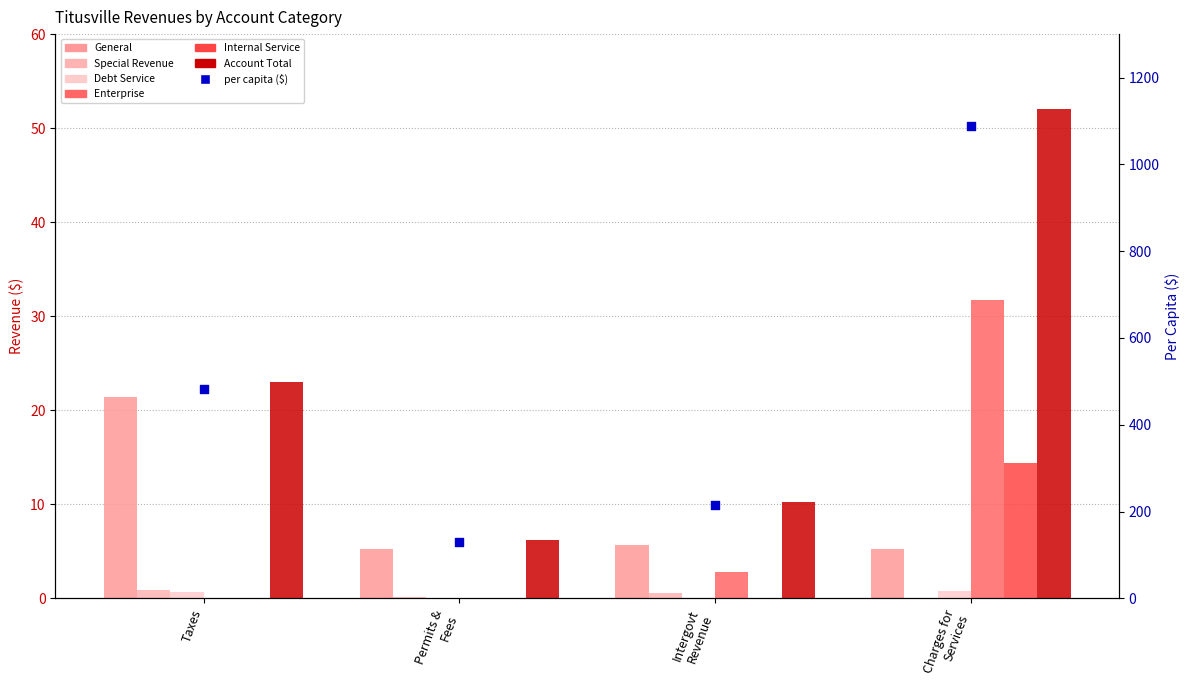

Which series has the largest total across all categories?

Account Total